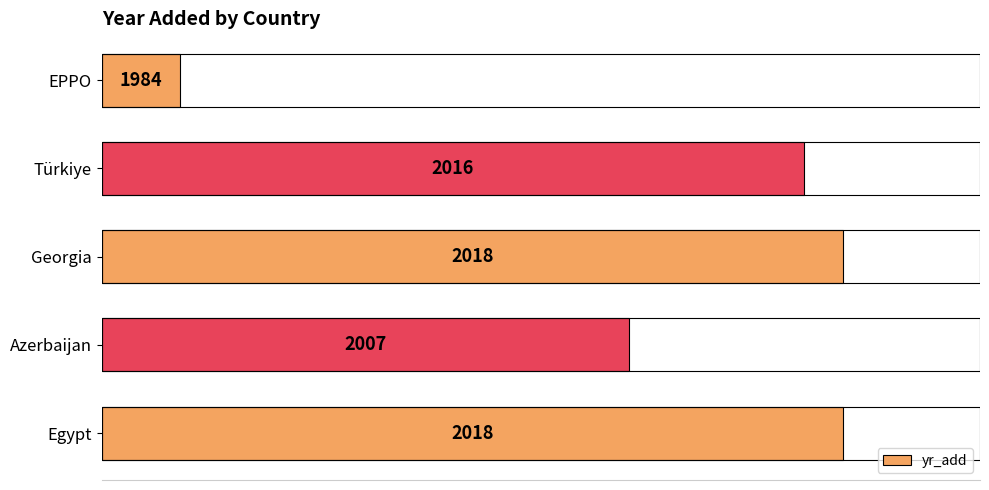

How many bars are there in total?

5